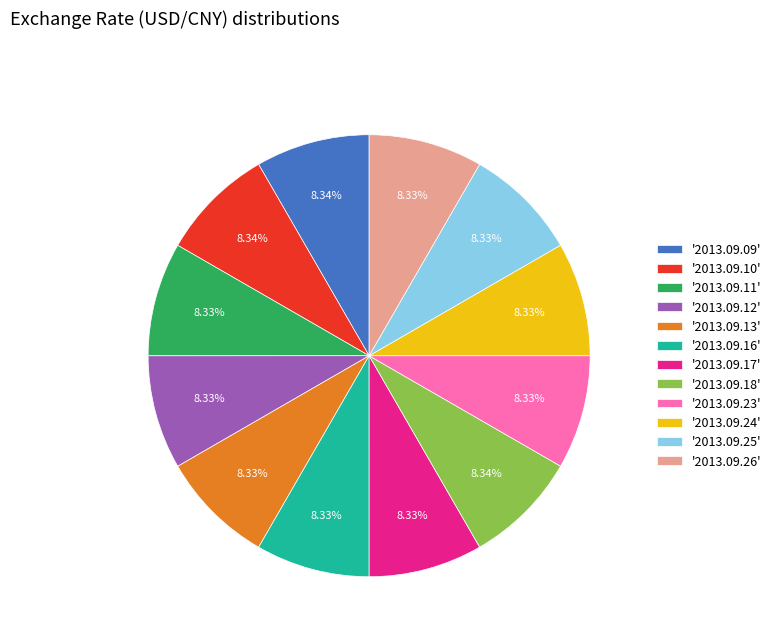

Is there a majority slice in this chart?

No